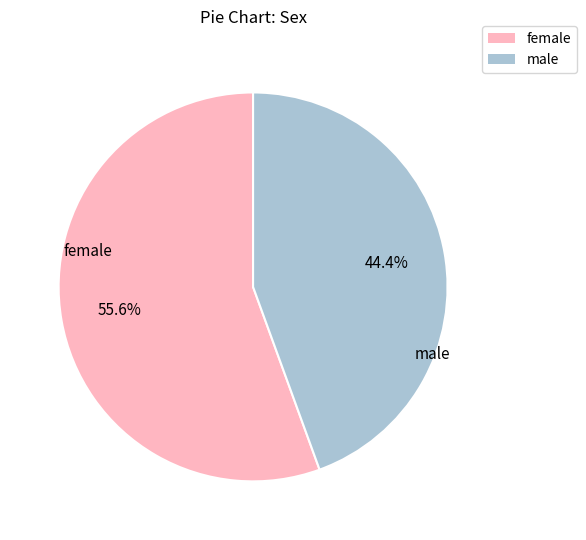

Is there a majority slice in this chart?

Yes